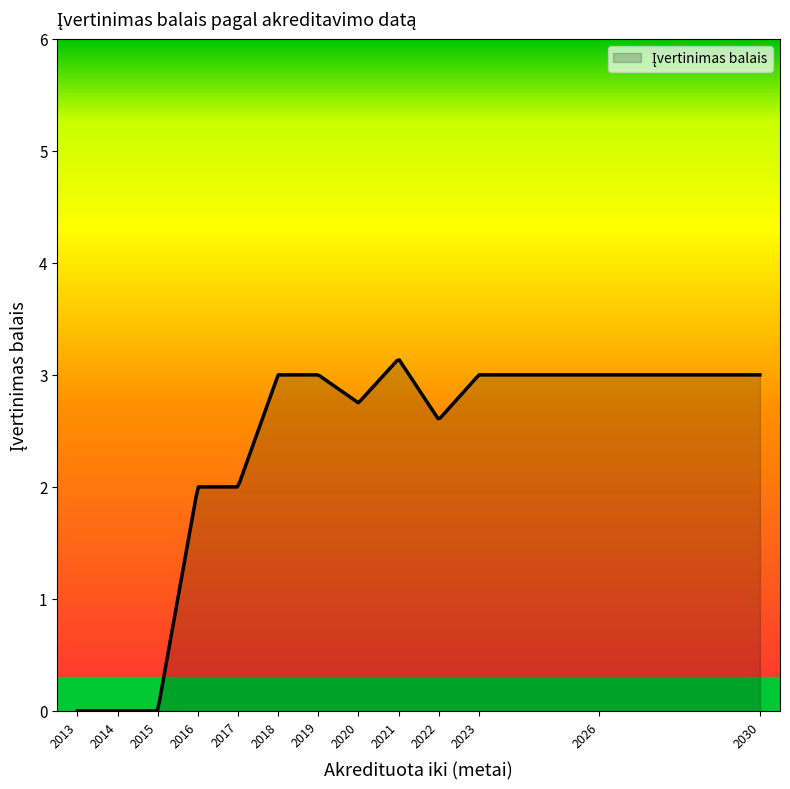

What is the maximum value shown in the chart?

3.1